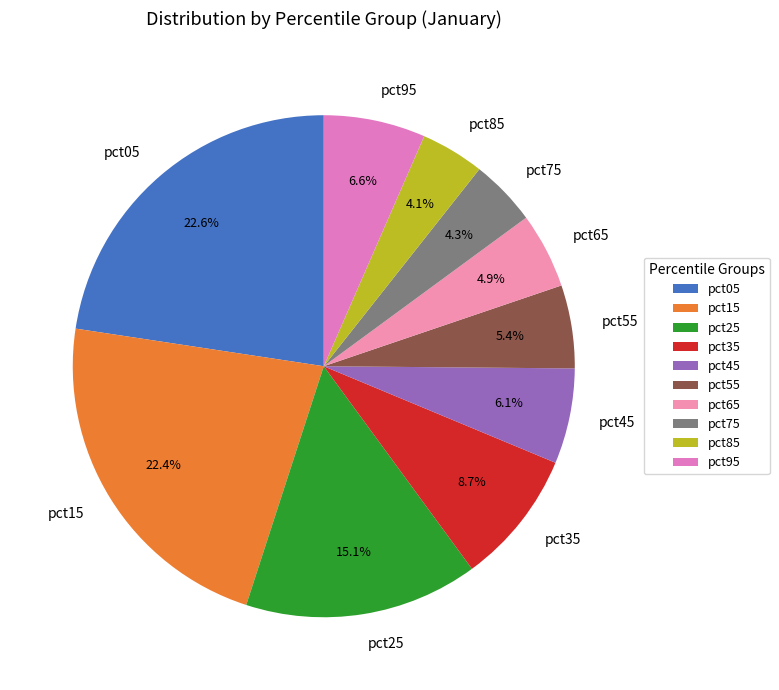

Is pct35 the majority of the pie?

No